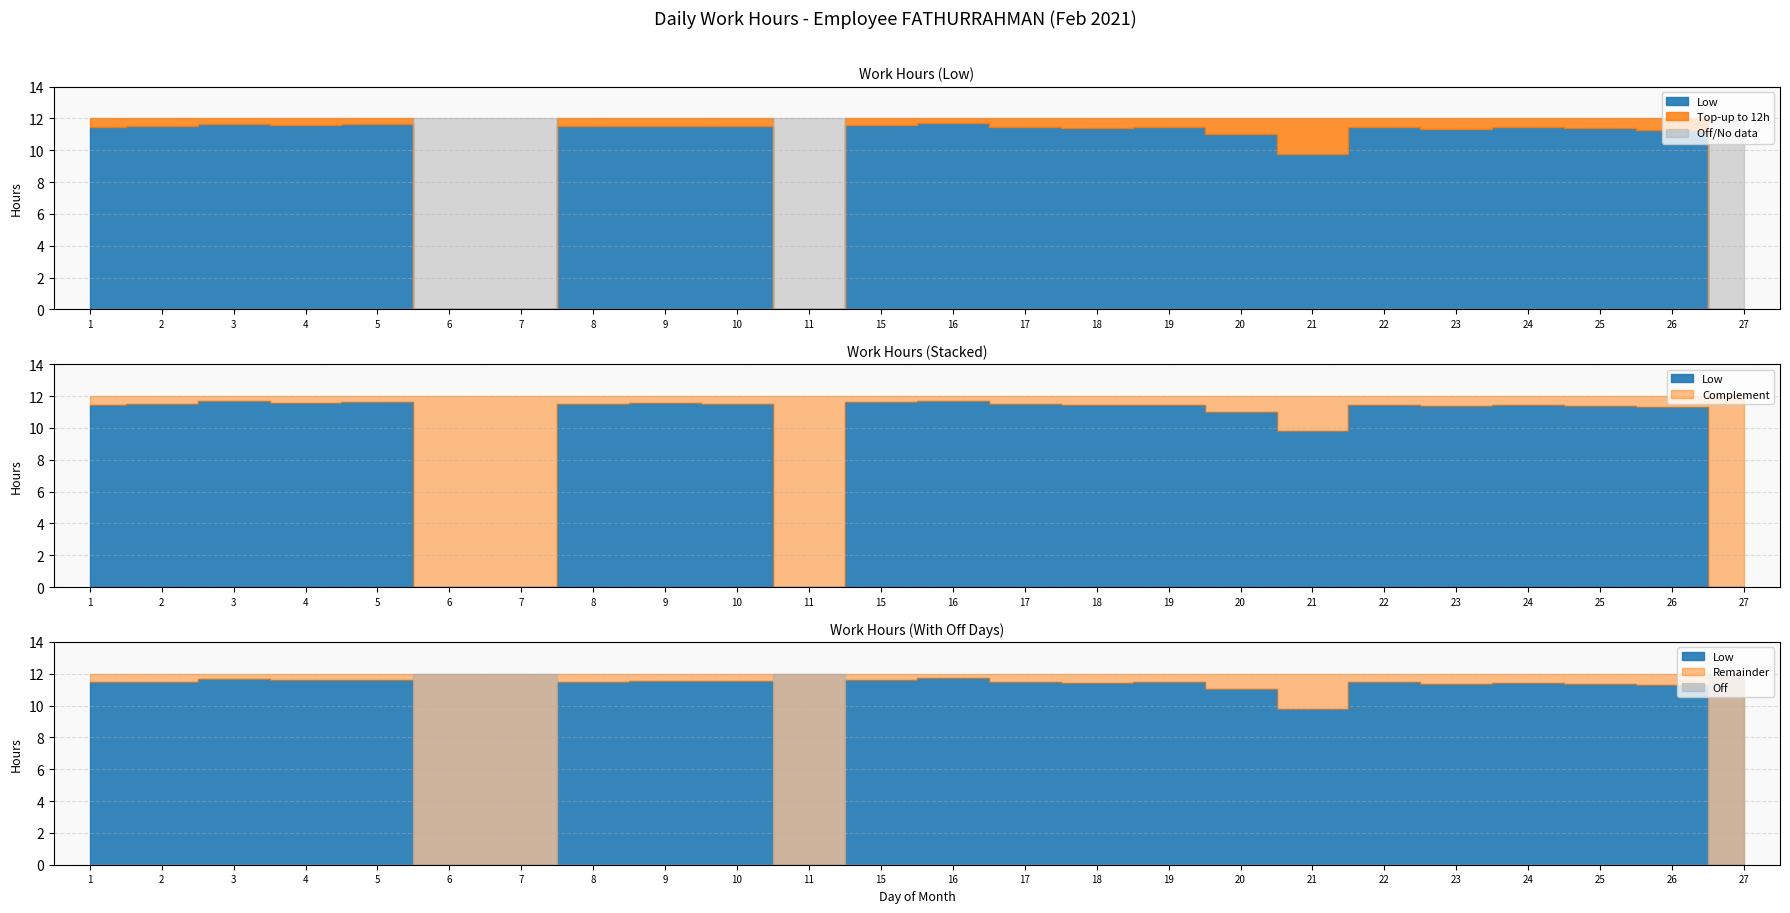

At which label does Low (hours worked) first exceed 11?

1